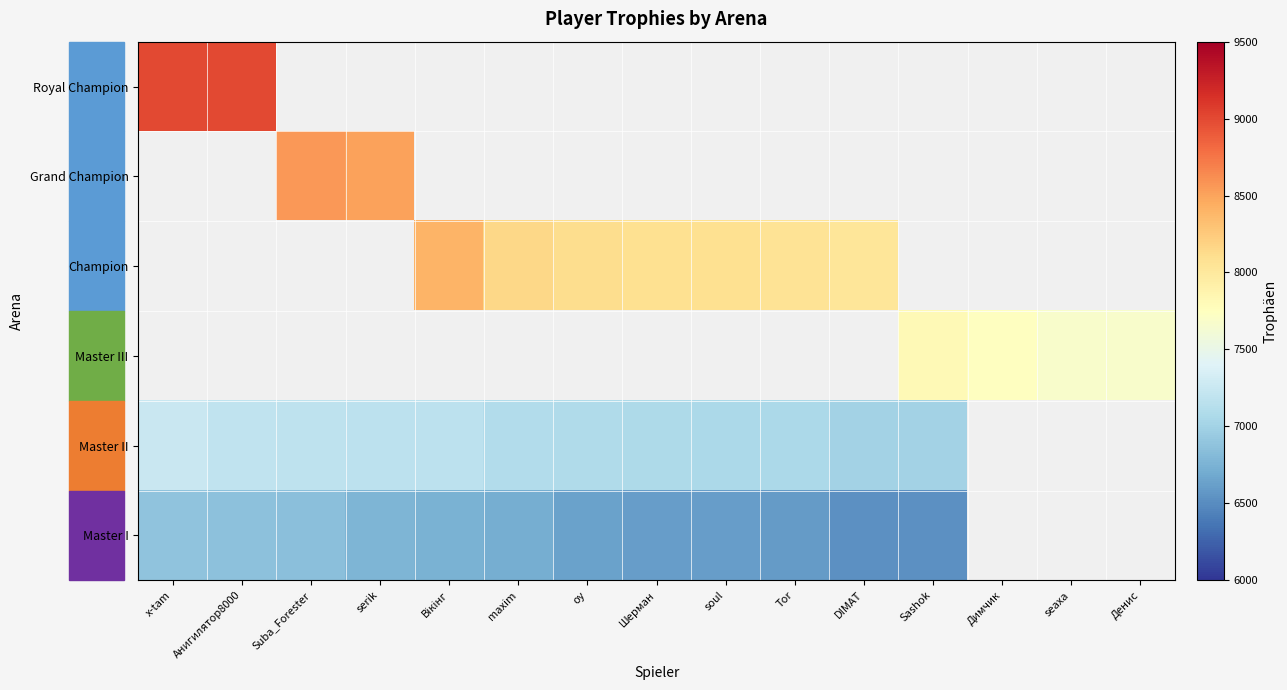

What is the minimum value shown in the chart?

6532.0